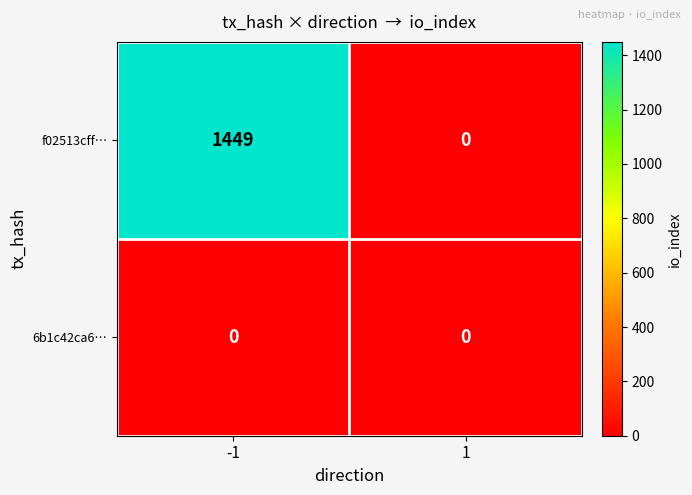

List the labels in order of f02513cff… value, largest first.

-1, 1